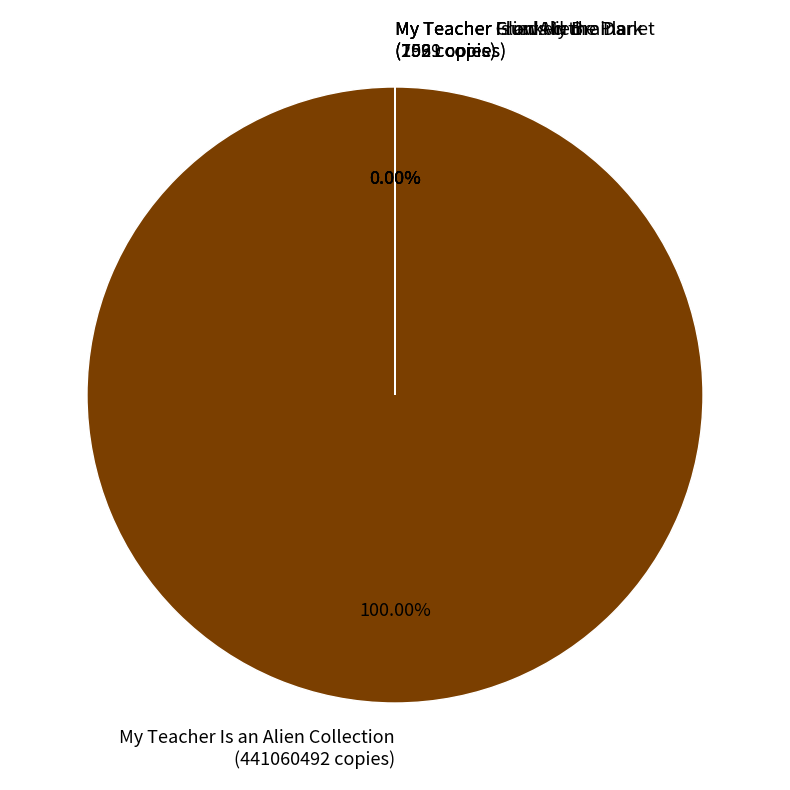

What is the change in value from My Teacher Glows in the Dark to My Teacher Fried My Brains?

+547